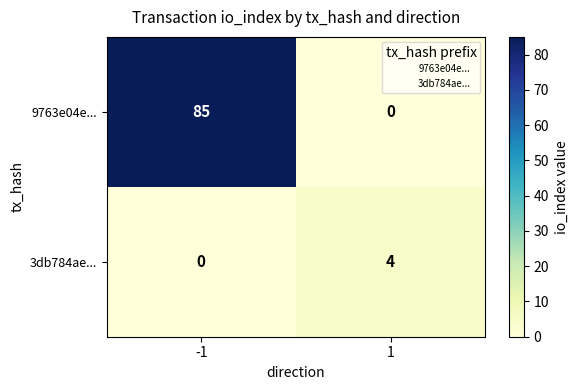

Read the 3db784ae... value at 1.

4